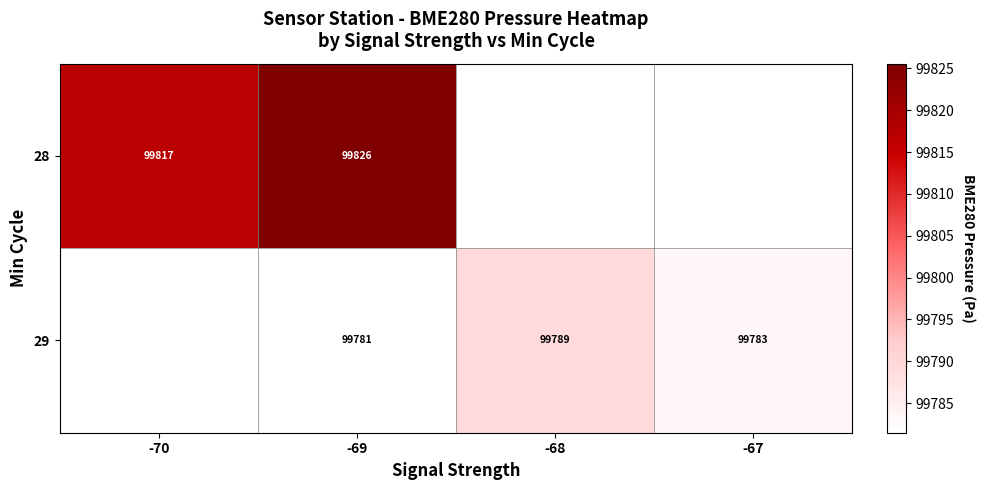

Is the value of 28 at -69 greater than the value of 29 at -68?

Yes